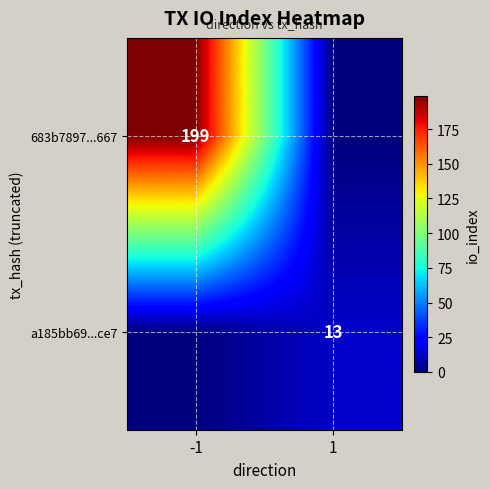

Is it true that 683b7897...667 equals 199 at -1?

True